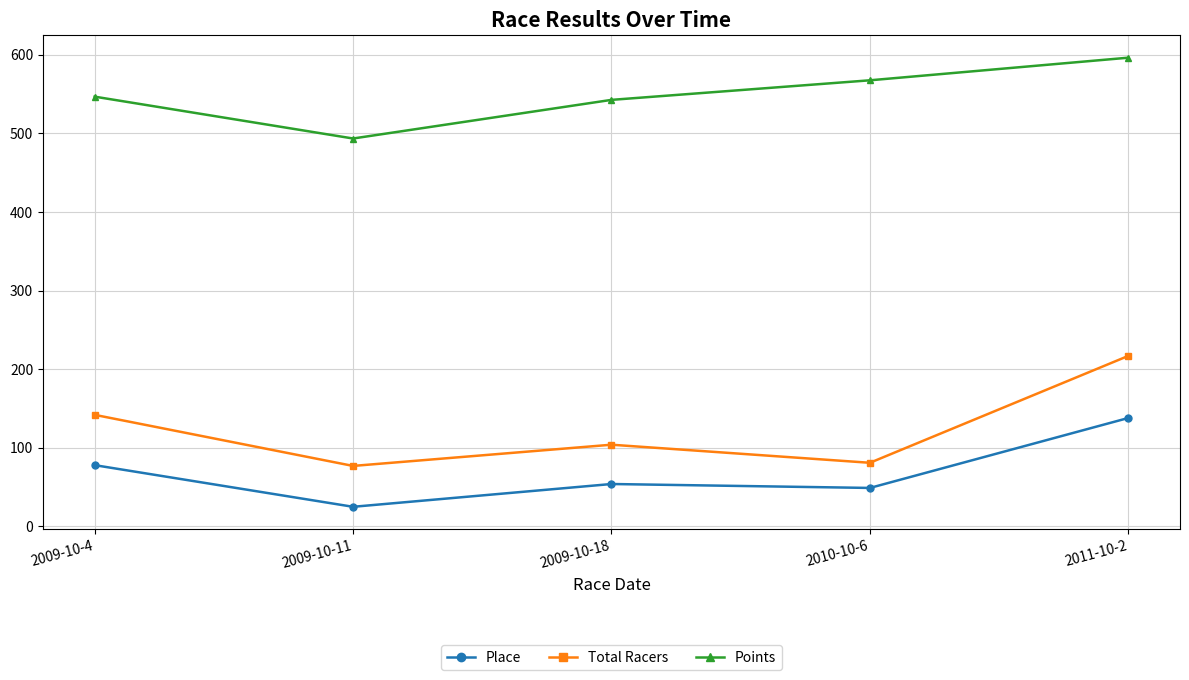

At which category does Place reach its first local peak?

2009-10-18